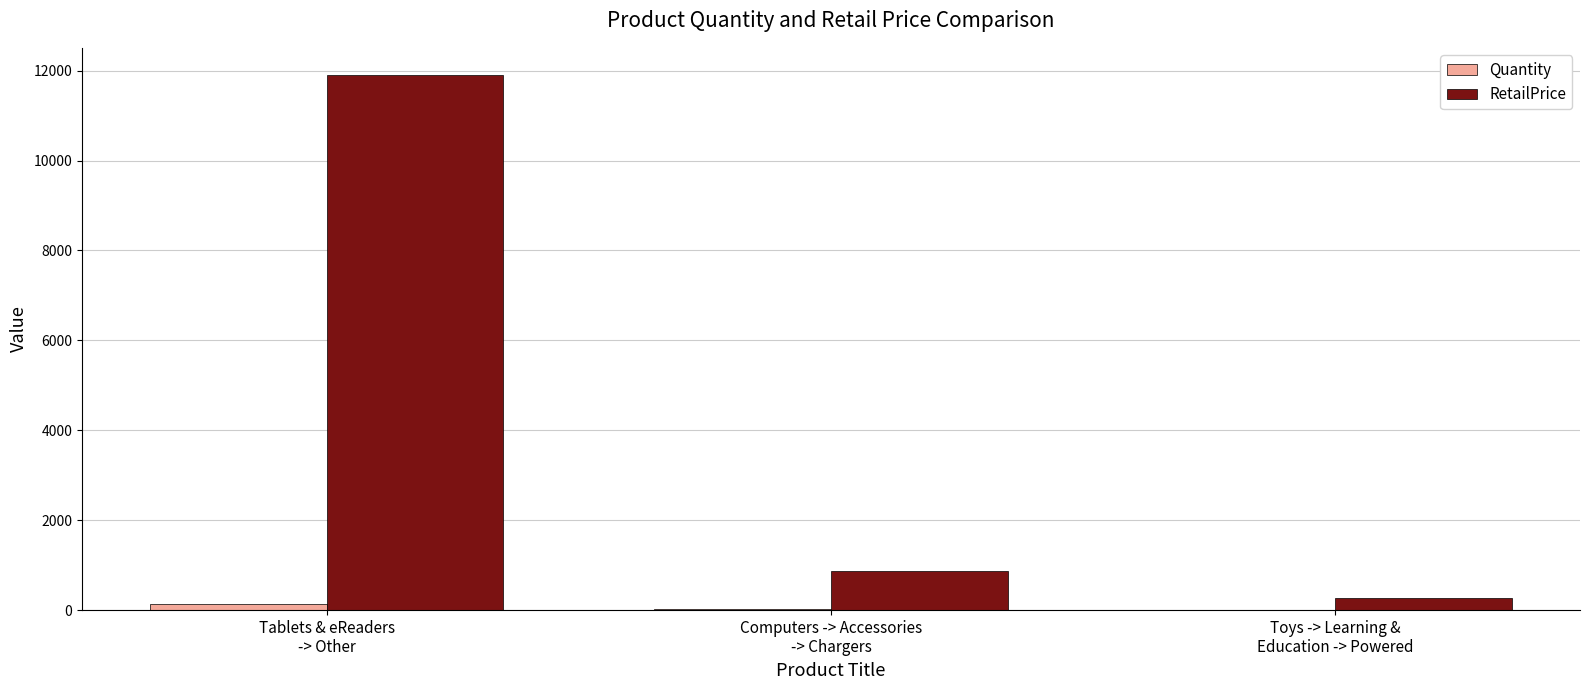

What is the sum of all Quantity values?

159.0